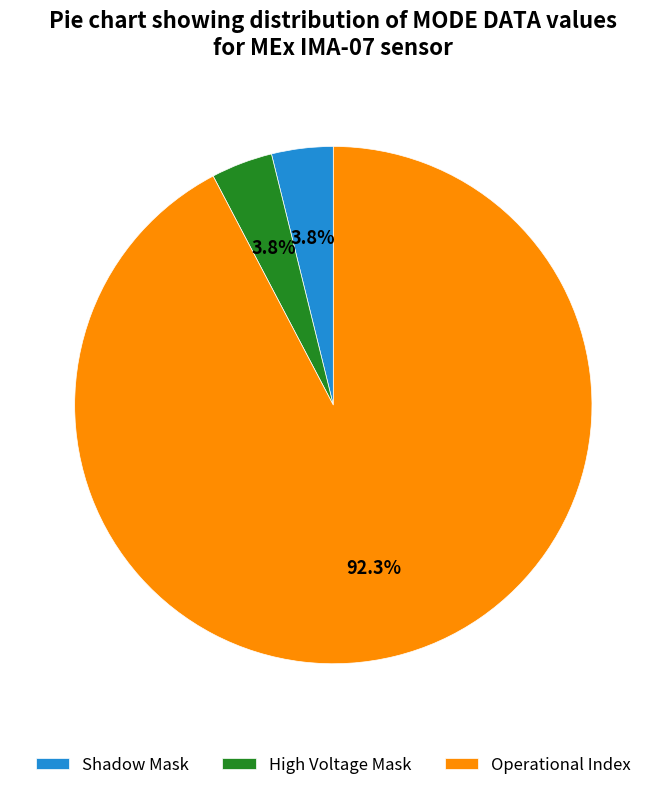

Which slice represents more than half of the pie?

Operational Index